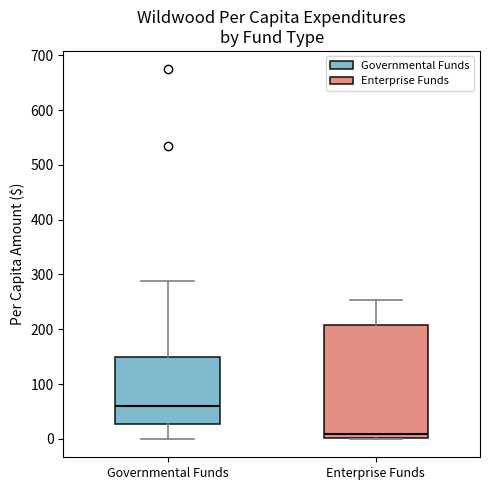

Where is the upper edge of the box for Enterprise Funds on the y-axis? The values are not printed on the chart, so give them approximately, as read against the axis.

210